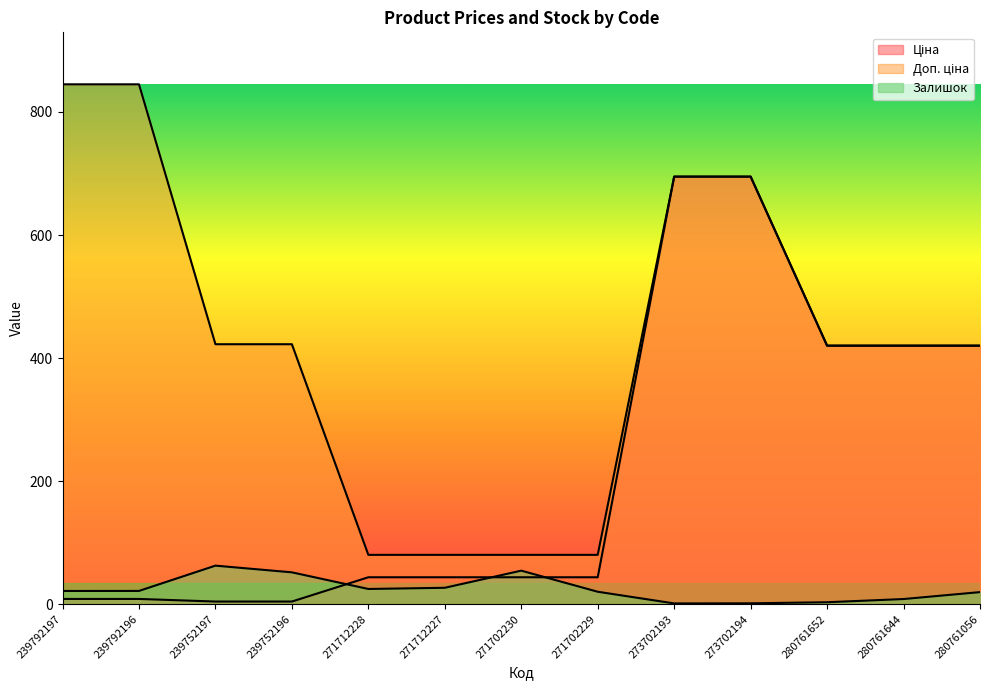

What is the label of the 9th point from the left?

273702193